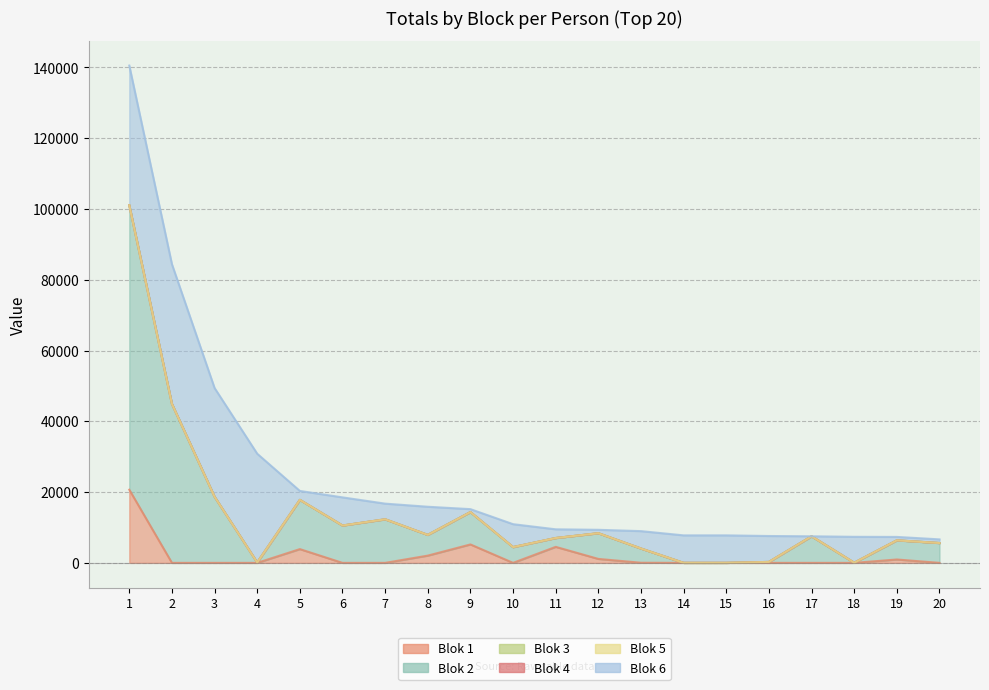

True or false: Blok 6 has a value of 7216 at 13.

False